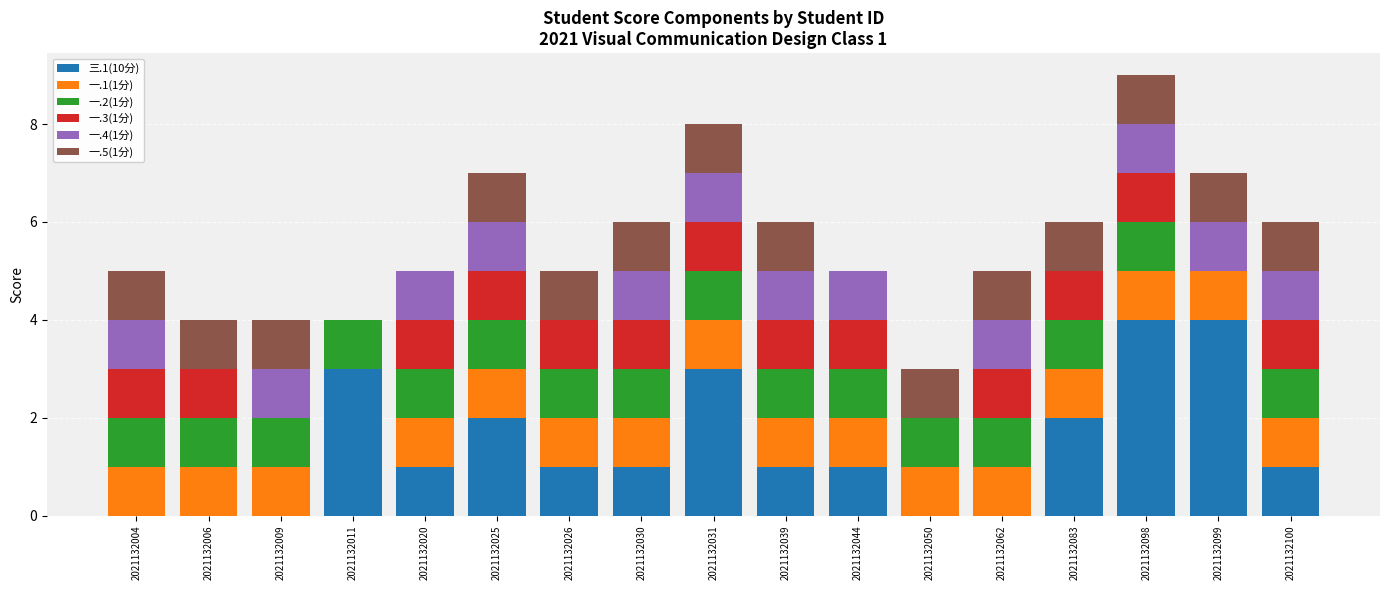

What is the total value across all series at 2021132031?

8